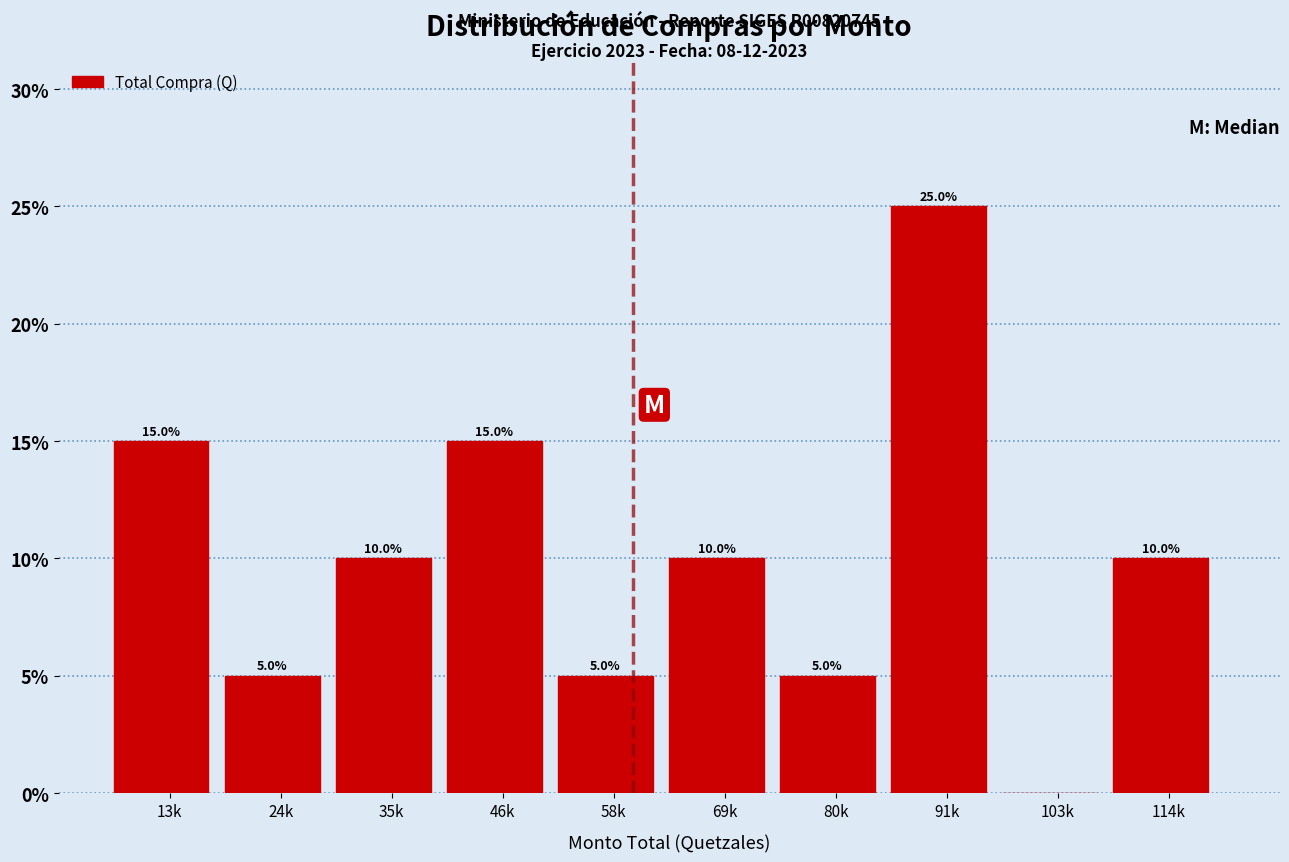

Reading left to right, list all the values displayed in this chart.

13k=15	24k=5	35k=10	46k=15	58k=5	69k=10	80k=5	91k=25	103k=0	114k=10